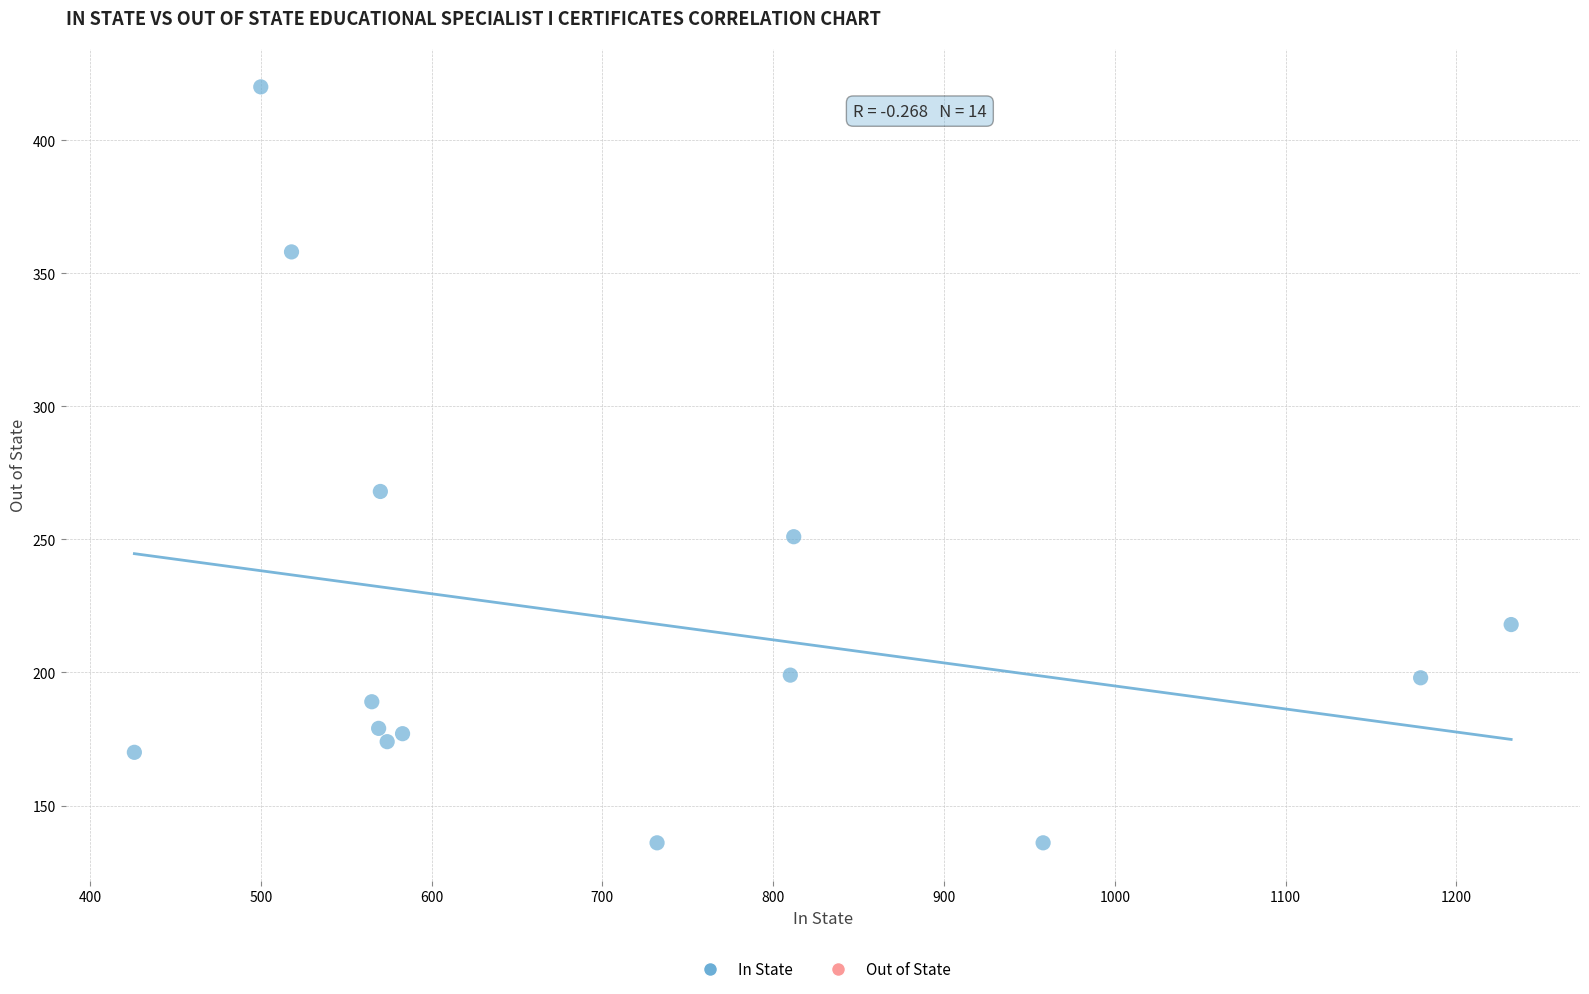

What Y value in the scatter plot is closest to 278?

268